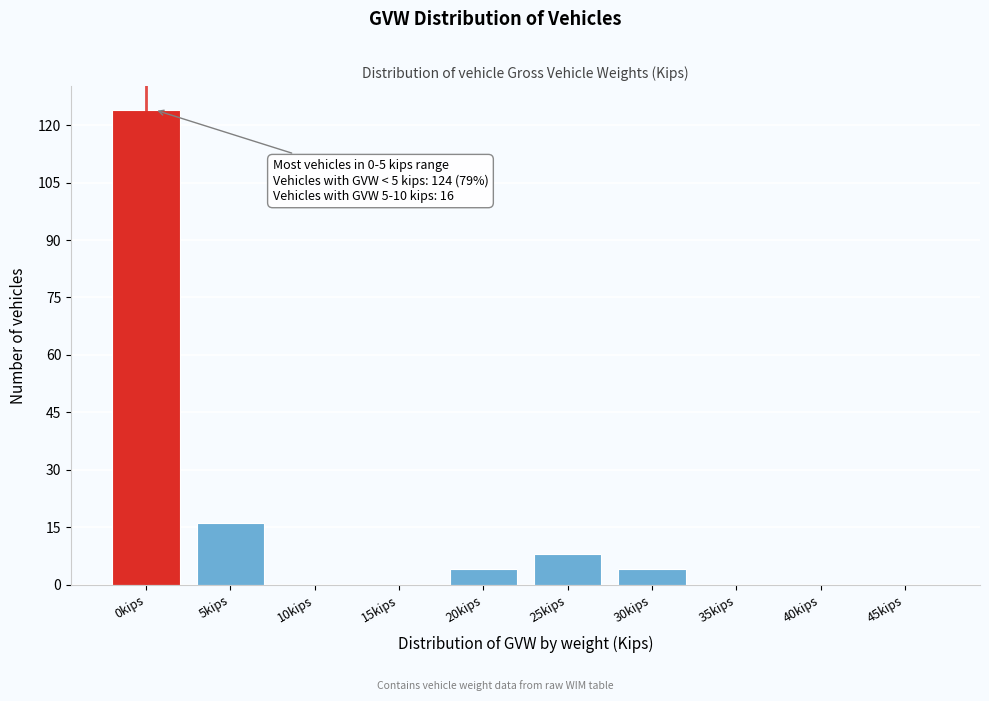

Reading left to right, transcribe all the data shown in this chart.

0kips=124	5kips=16	10kips=0	15kips=0	20kips=4	25kips=8	30kips=4	35kips=0	40kips=0	45kips=0